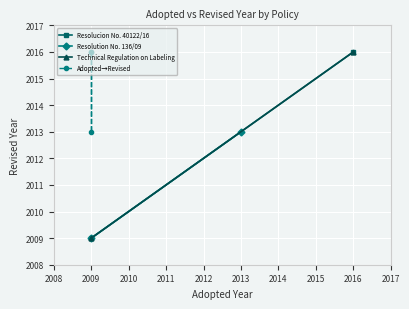

At which category does the chart reach its peak across all series?

2009